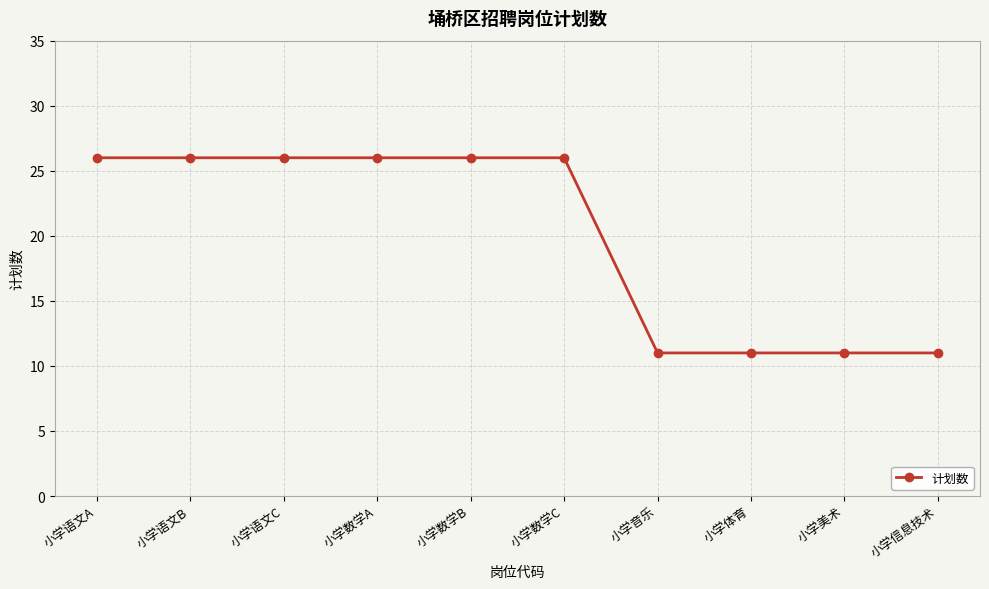

Is it true that the value at 小学信息技术 is 11?

True